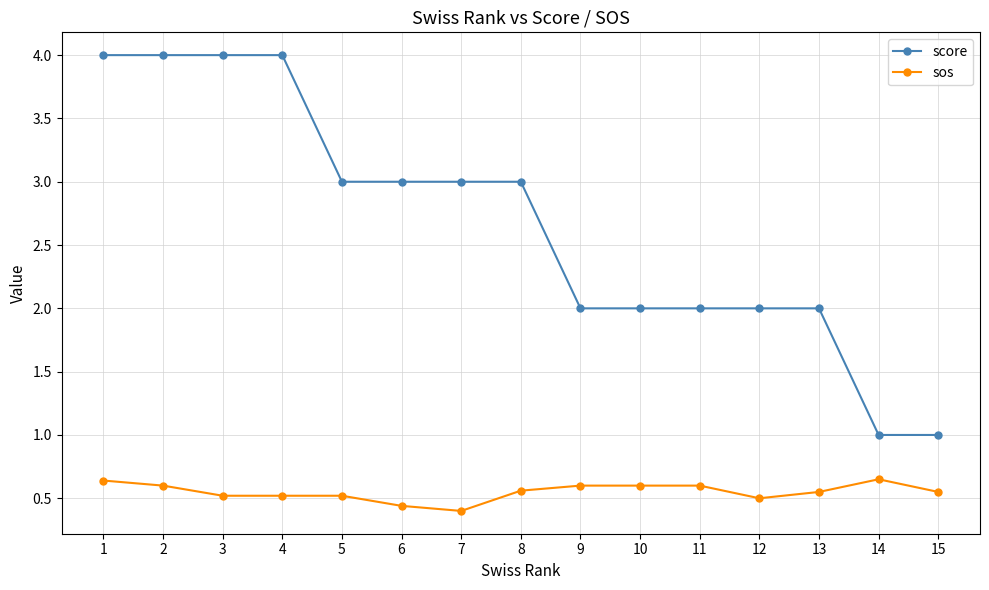

Which series has the largest range (max minus min)?

score